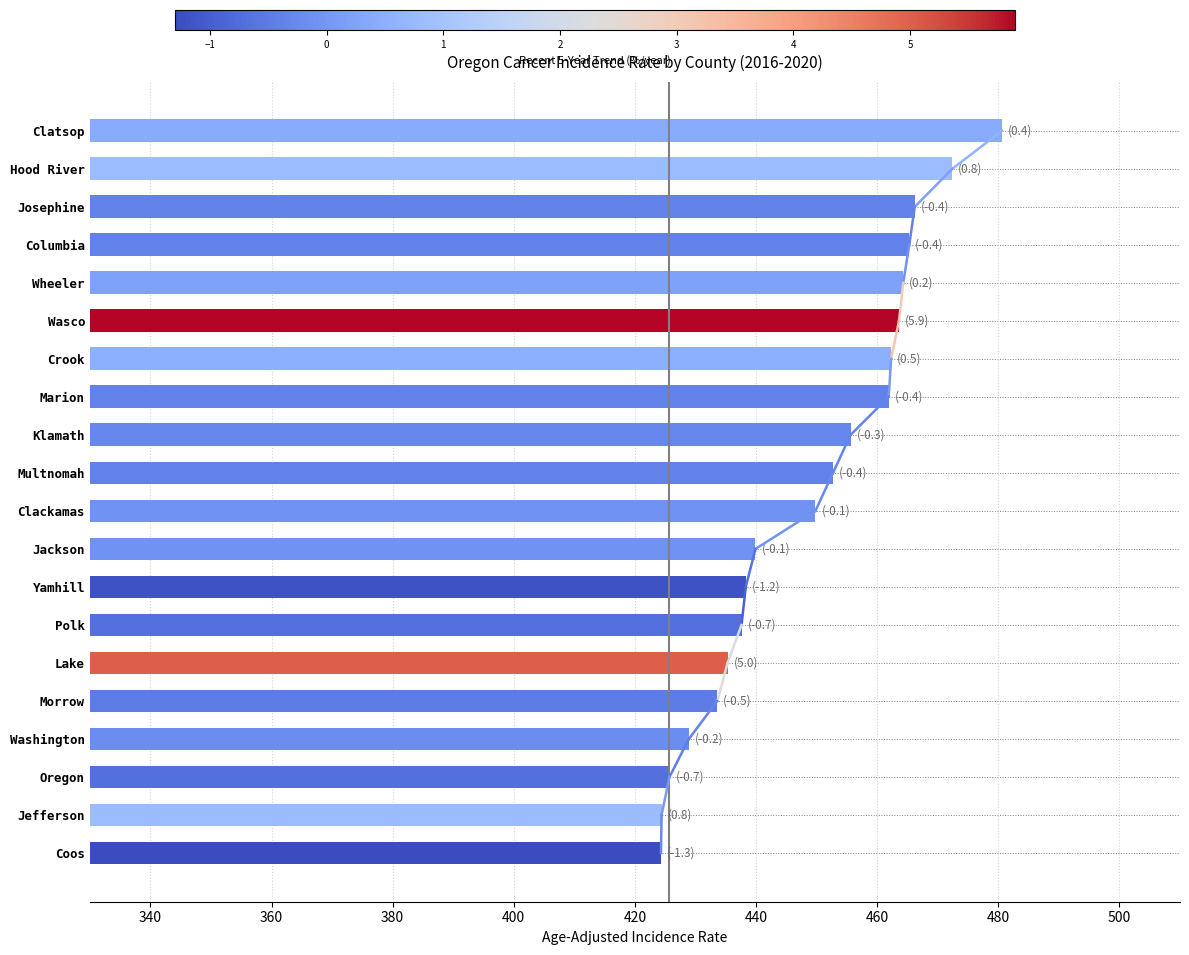

What is the change in value from Hood River to Oregon?

-46.7